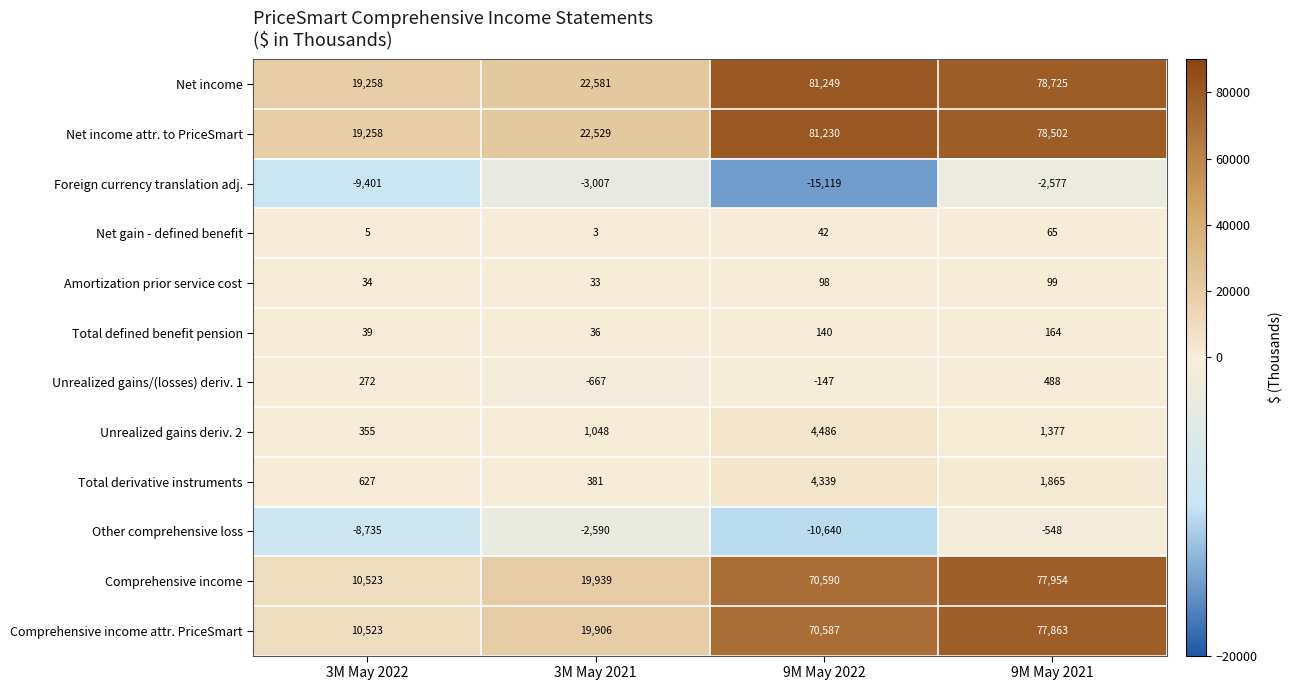

What is the difference between the maximum and second lowest values in the Unrealized gains/(losses) deriv. 1 series?

635